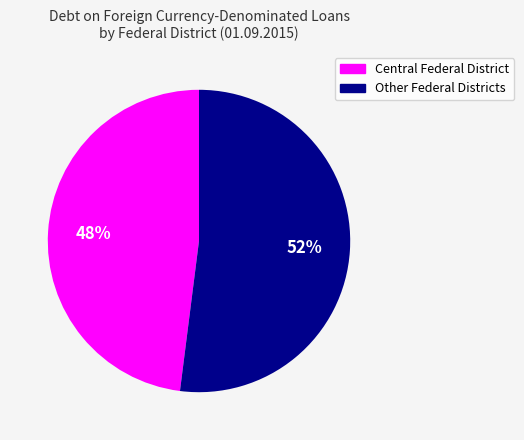

To the nearest percent, what is the average slice percentage?

50%